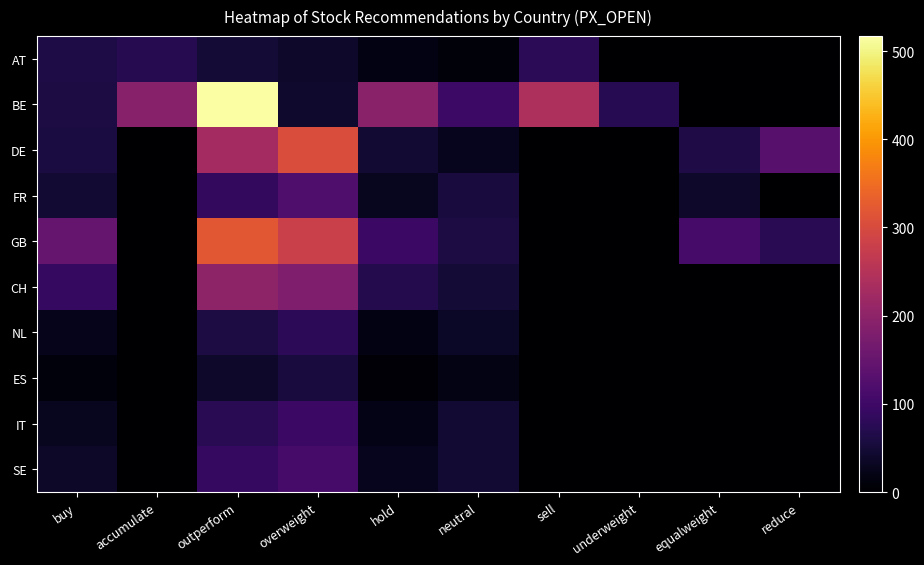

Which series has the largest range (max minus min)?

BE